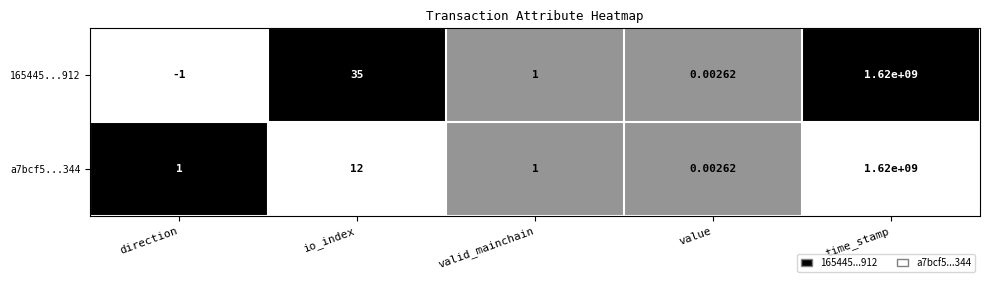

Count the number of data series in this chart.

2